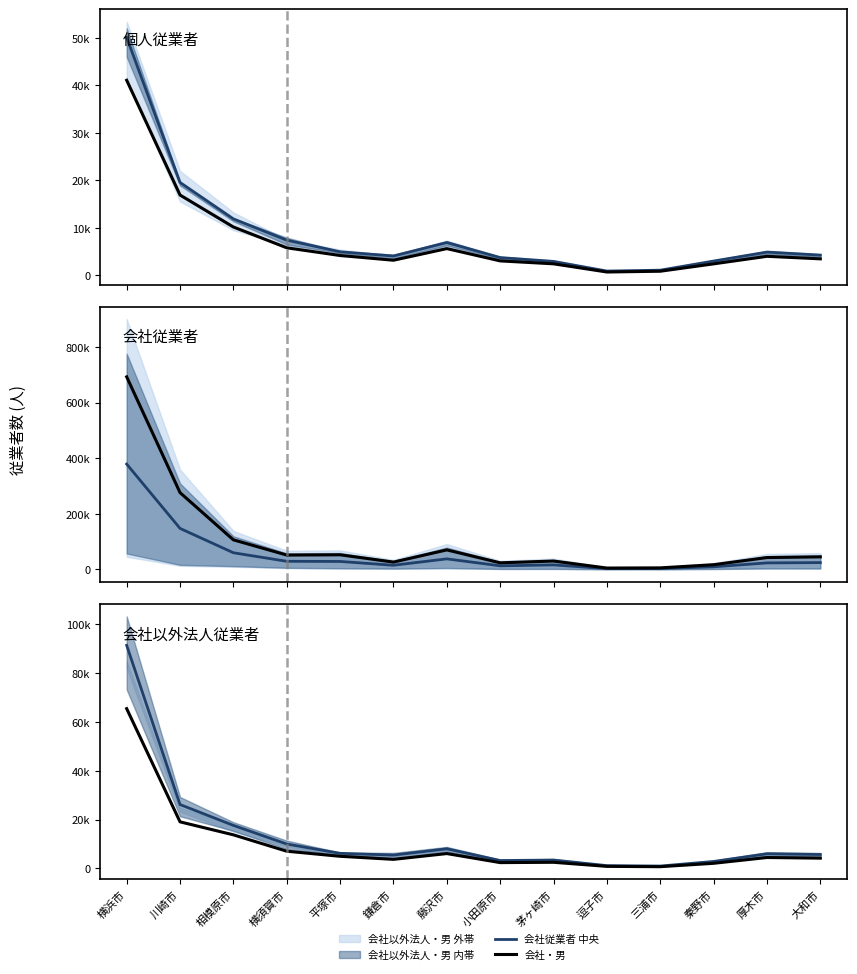

What is the label of the 13th point from the right?

川崎市